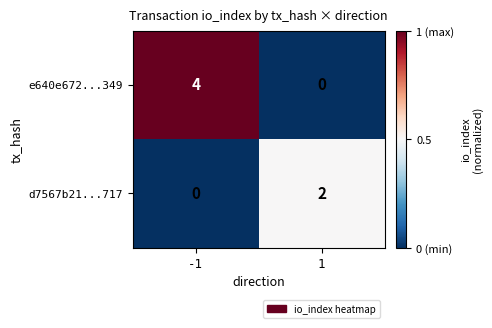

Which series has the largest total across all categories?

e640e672...349